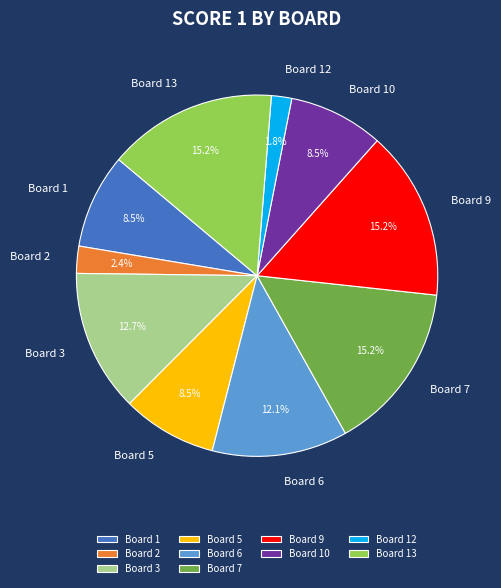

What percentage is the Board 12 slice, to the nearest percent?

2%